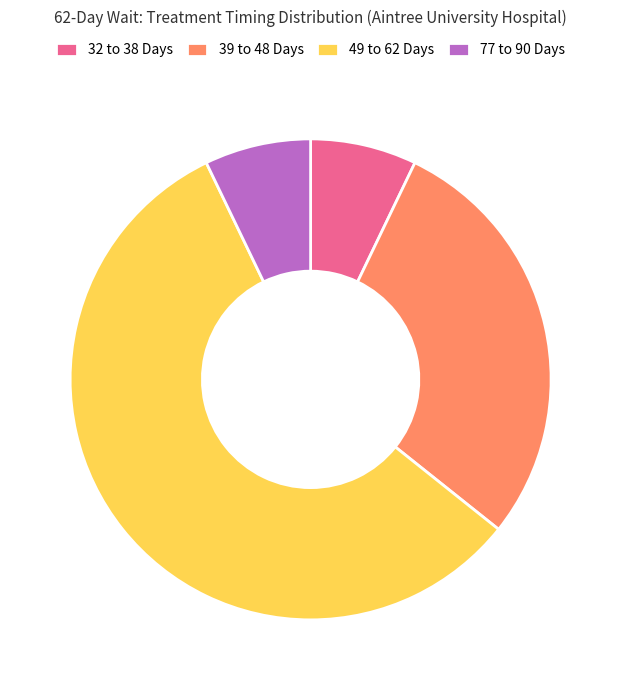

Which category has the biggest portion of the pie?

49 to 62 Days